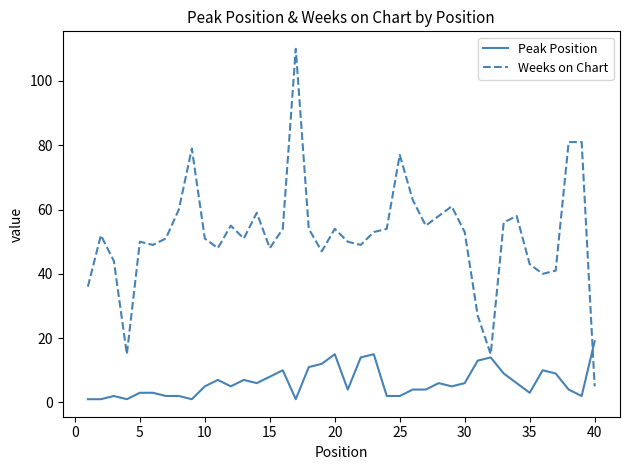

List the series in order of their overall mean, highest first.

Weeks on Chart, Peak Position